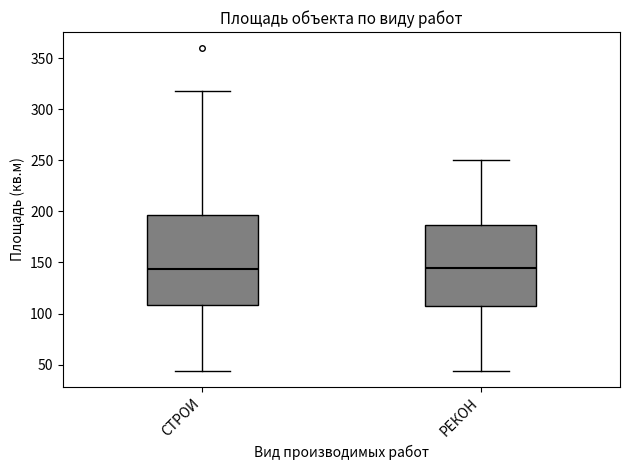

Where does the median line of the box for РЕКОН sit on the y-axis? The values are not printed on the chart, so give them approximately, as read against the axis.

145